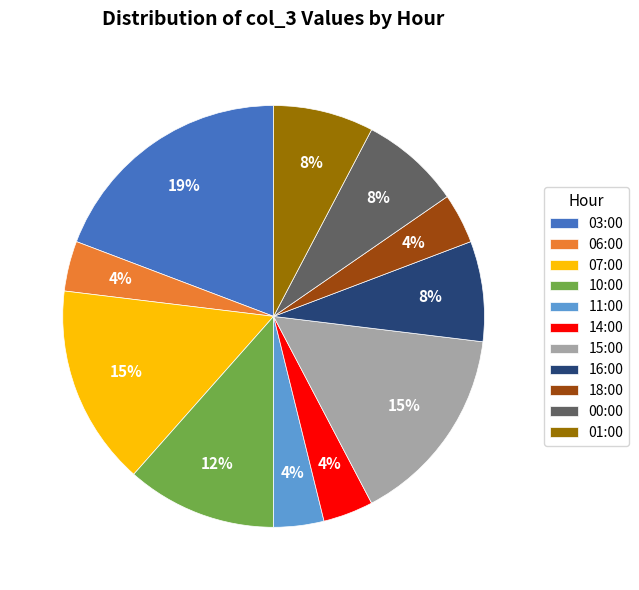

Is 14:00 the majority of the pie?

No